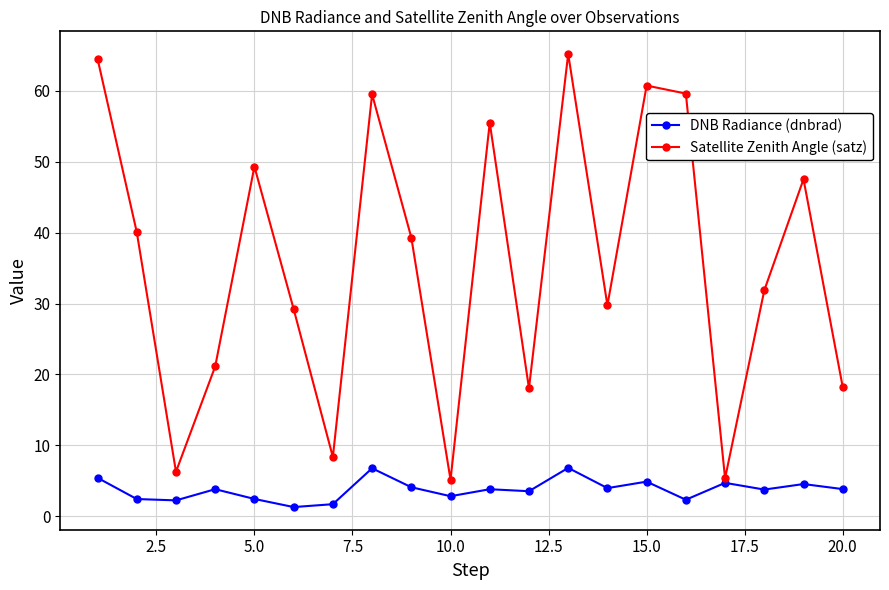

How many interior local valleys does the Satellite Zenith Angle (satz) series have?

6